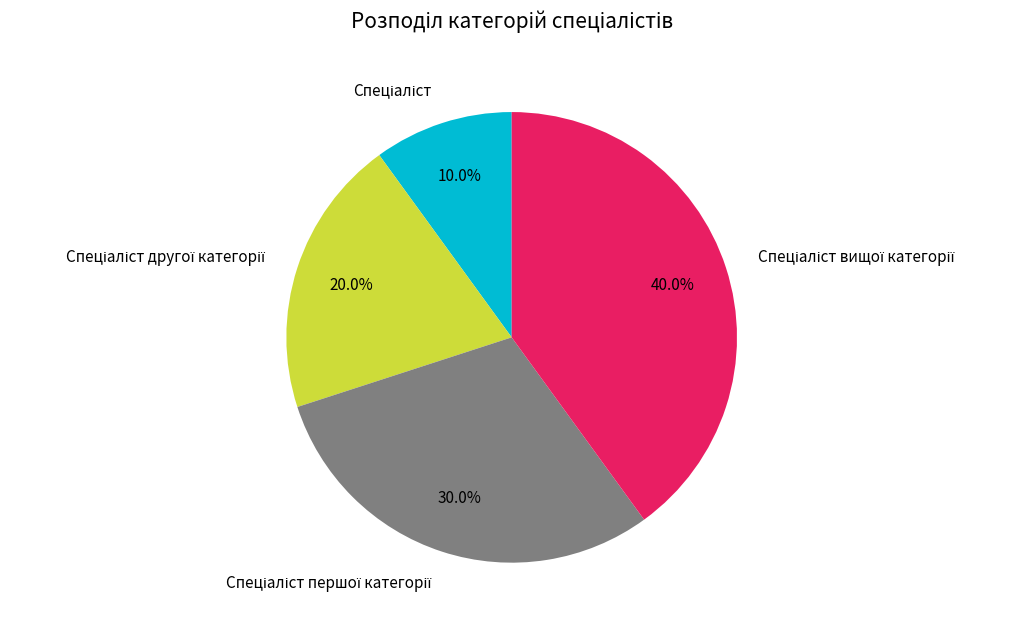

Is there a majority slice in this chart?

No